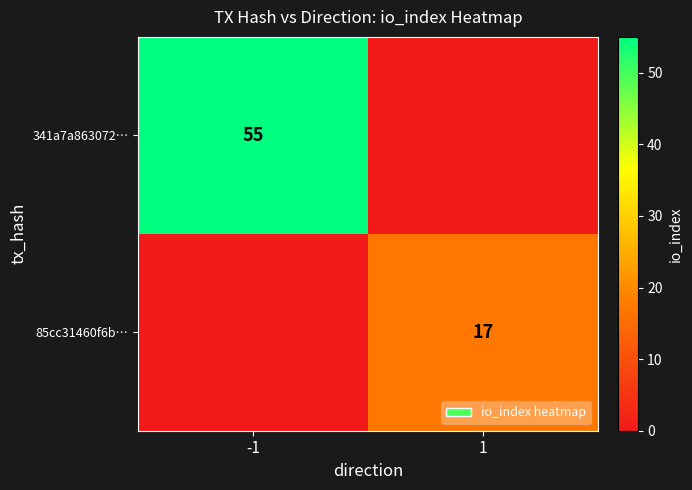

Which label corresponds to the smallest value in the chart?

1